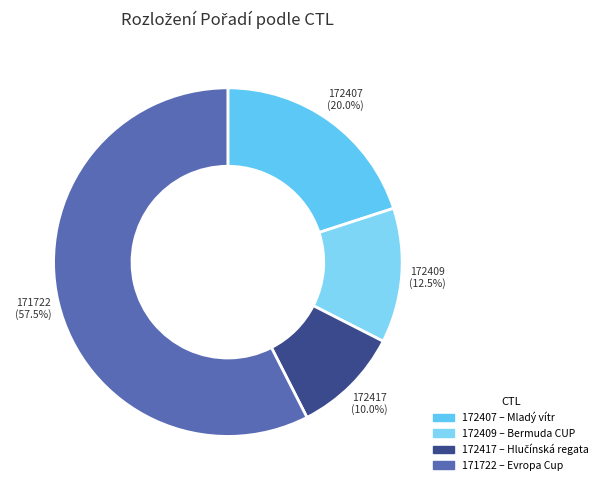

True or false: 172407 accounts for 13% of the total.

False